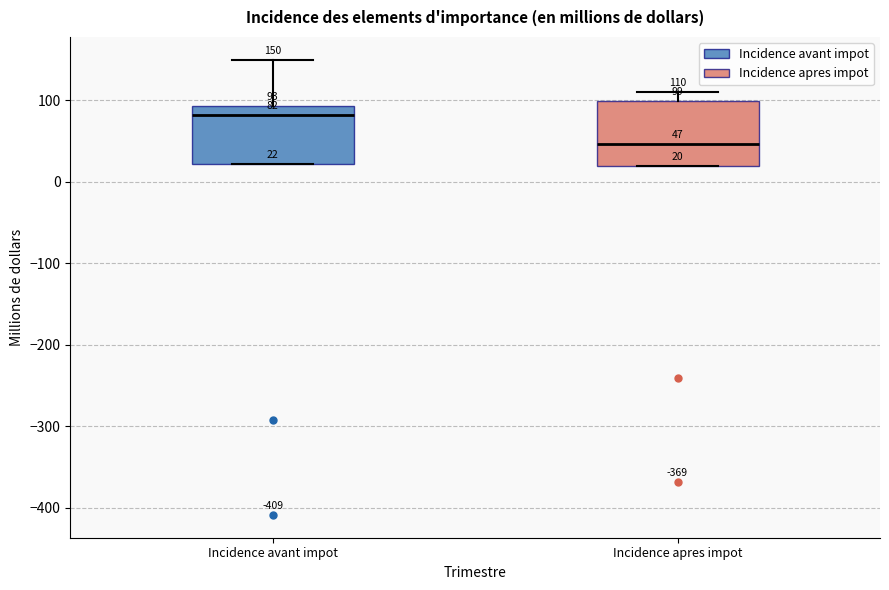

Which box's median line is the highest?

Incidence avant impot